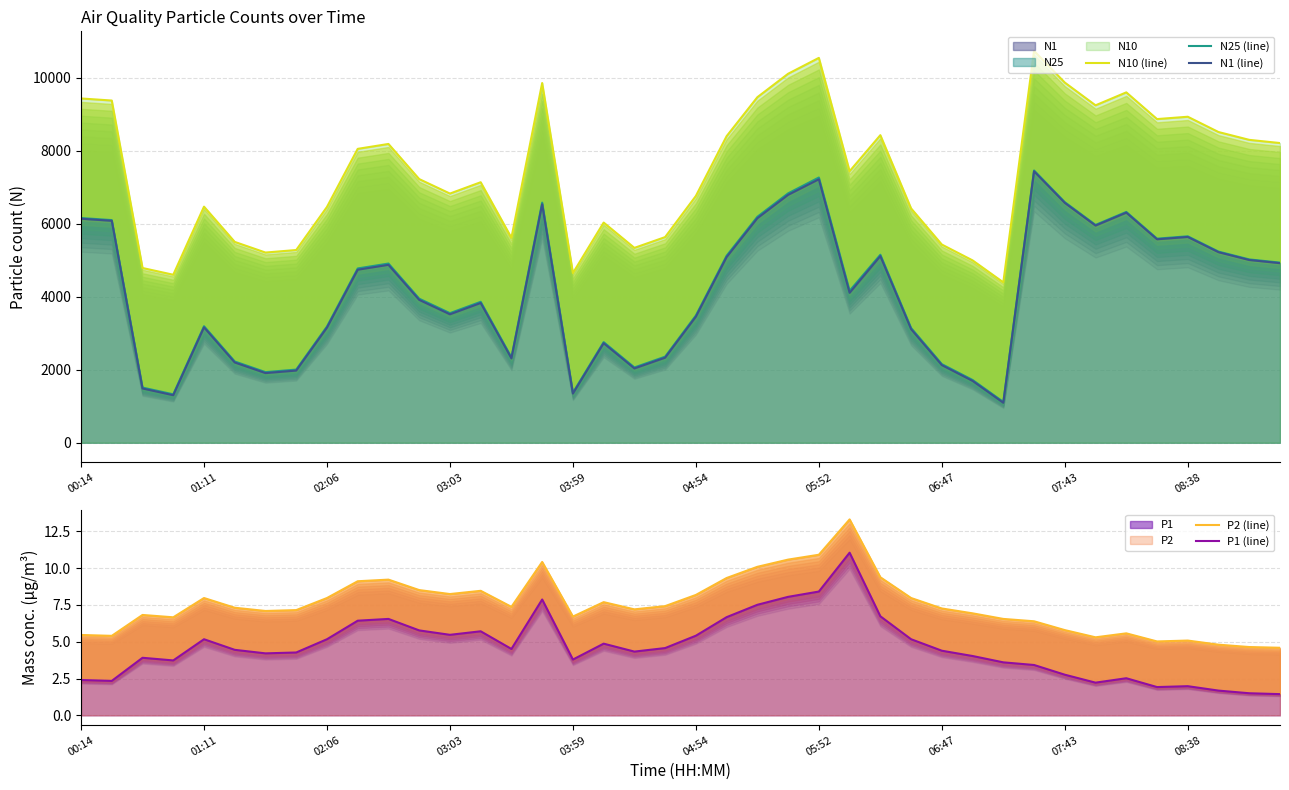

Between 17 and 21, which is larger?

21